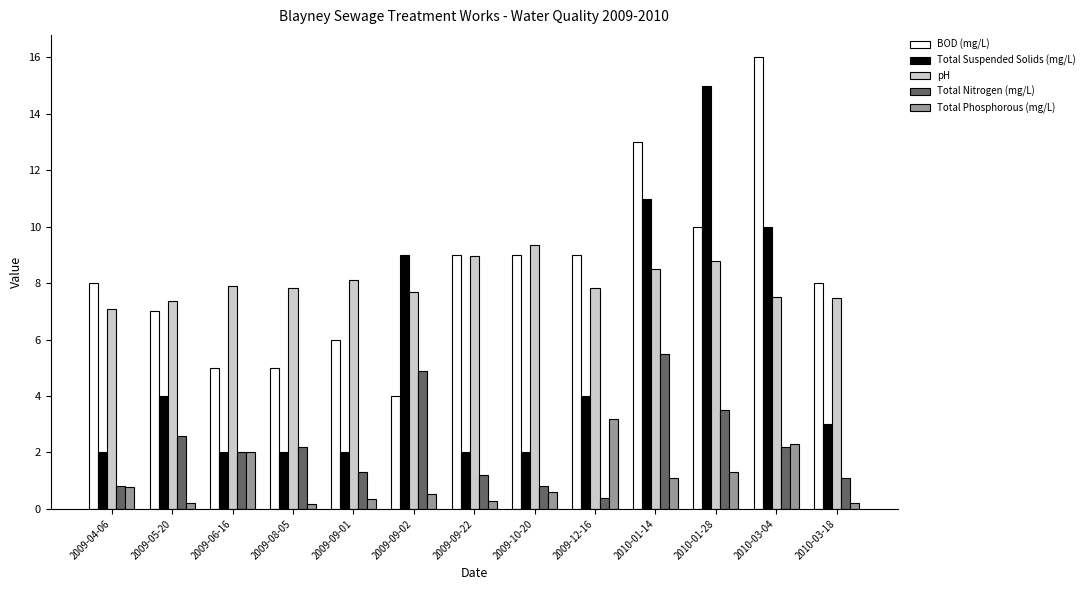

What is the approximate value of BOD (mg/L) at 2009-06-16?

5.0